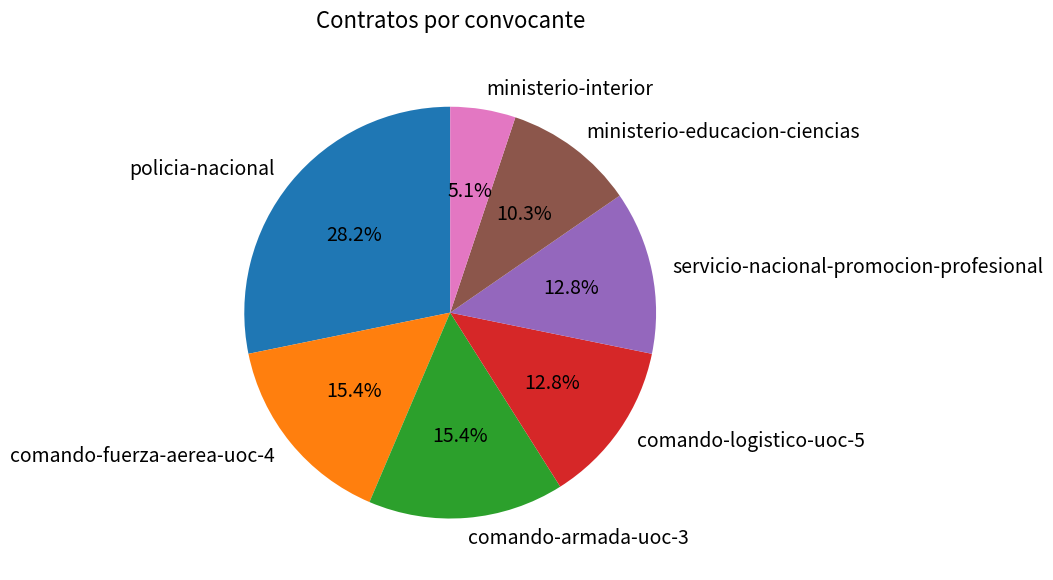

What is the total percentage of servicio-nacional-promocion-profesional and ministerio-interior?

17.9%